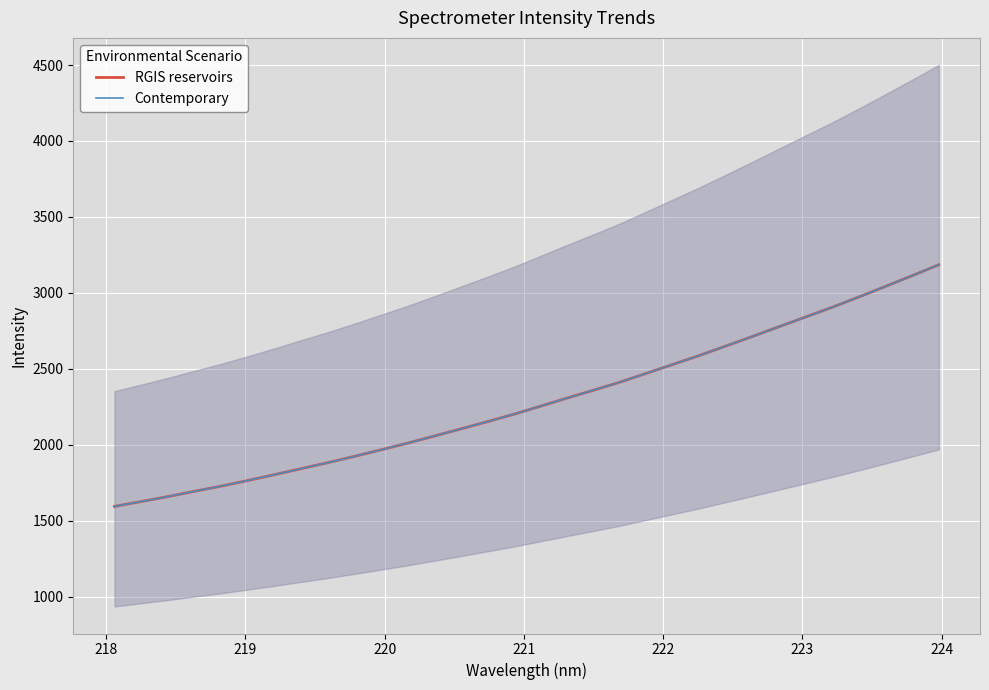

Is it true that Contemporary equals 3139.6 at 223?

False